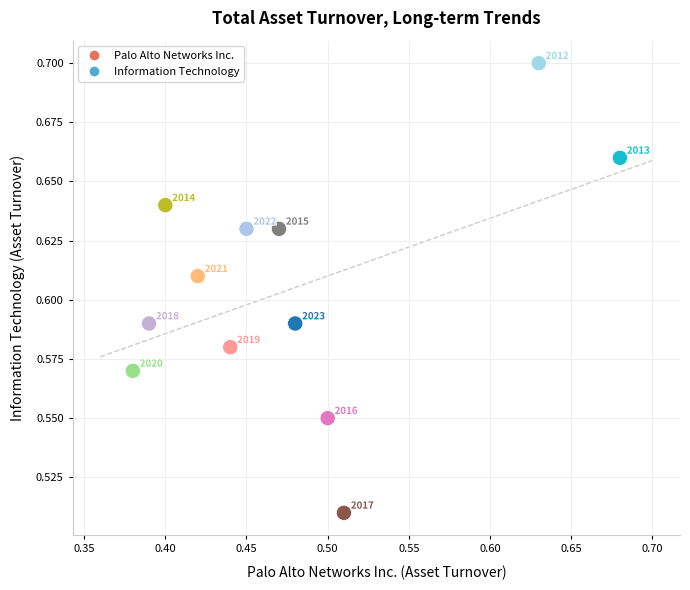

What is the range of X values (max minus min)?

0.3